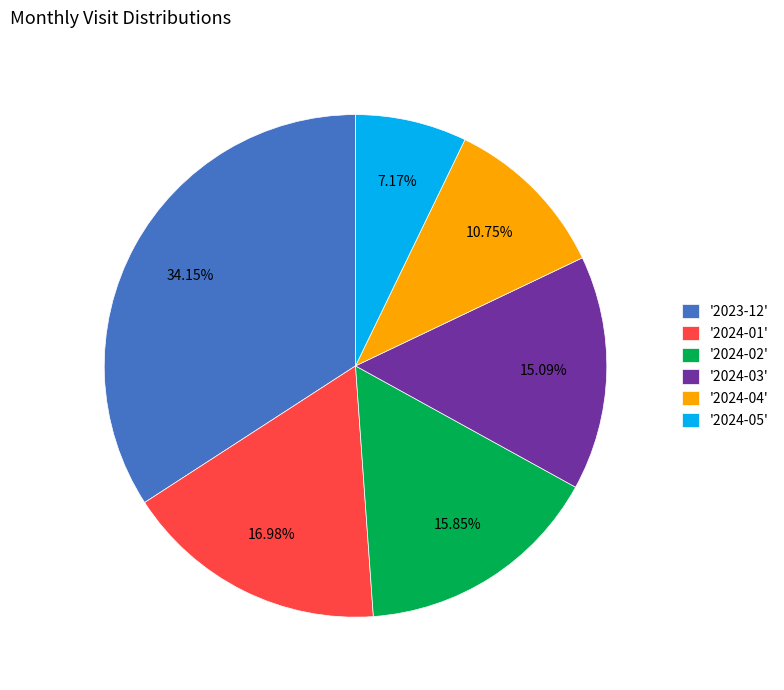

How many segments does this pie chart have?

6